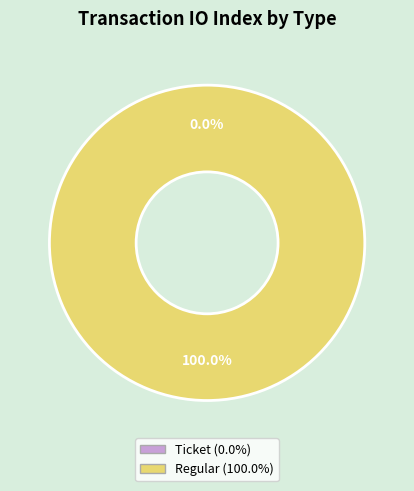

Combined, what portion of the pie is Regular and Ticket?

100.0%